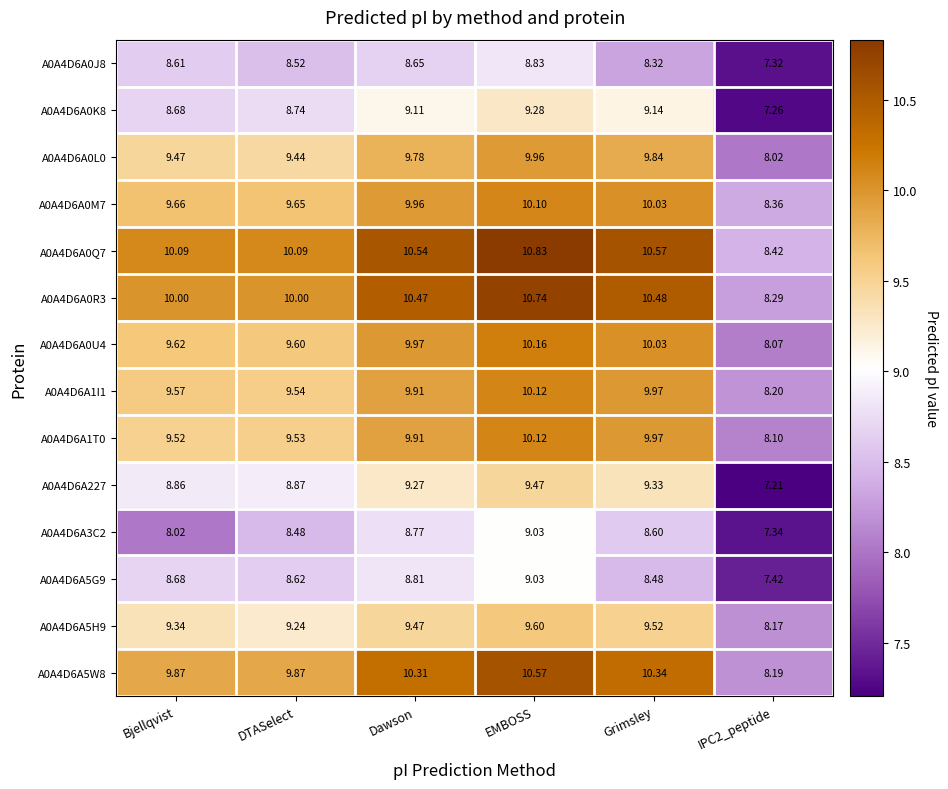

Is the value of A0A4D6A5G9 at Bjellqvist greater than the value of A0A4D6A0U4 at Grimsley?

No